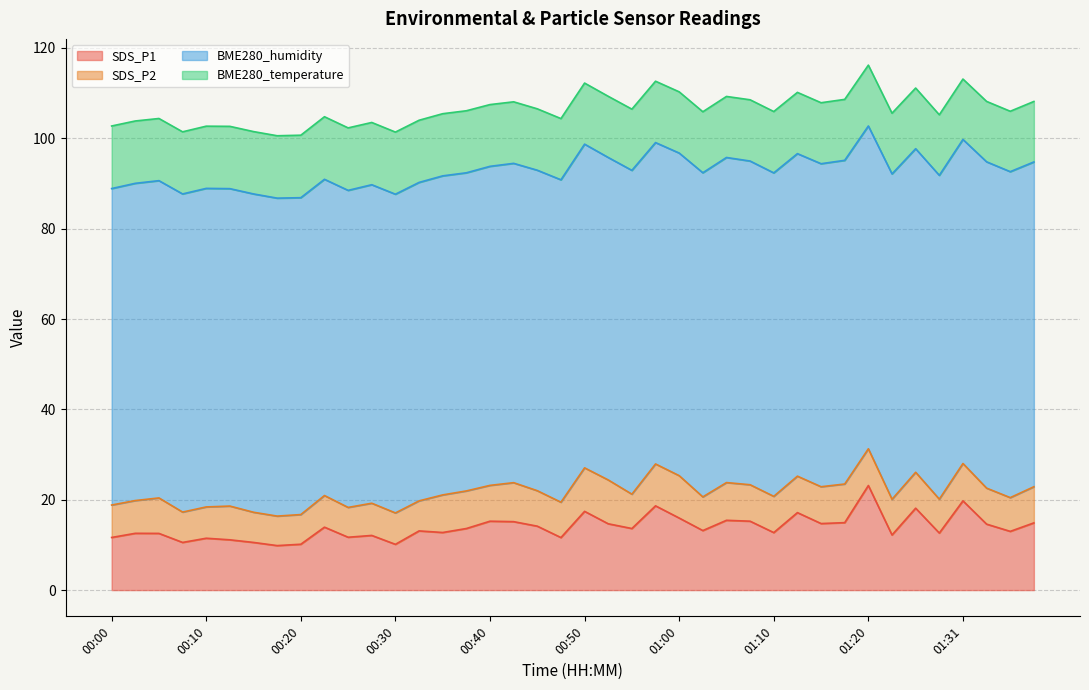

Where is the first local maximum for SDS_P2?

00:05